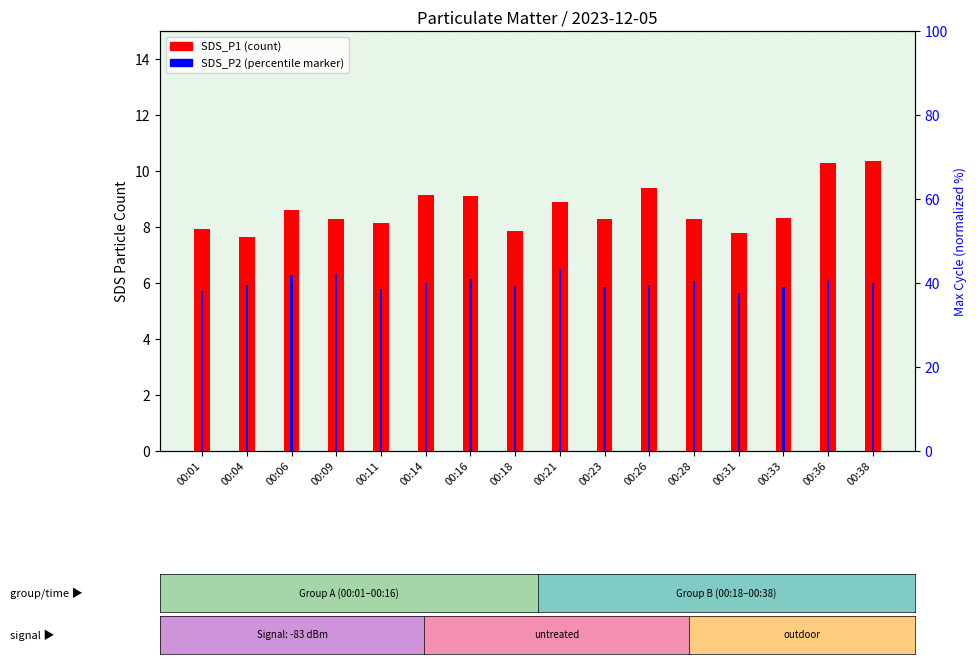

What is the smallest value displayed?

5.6